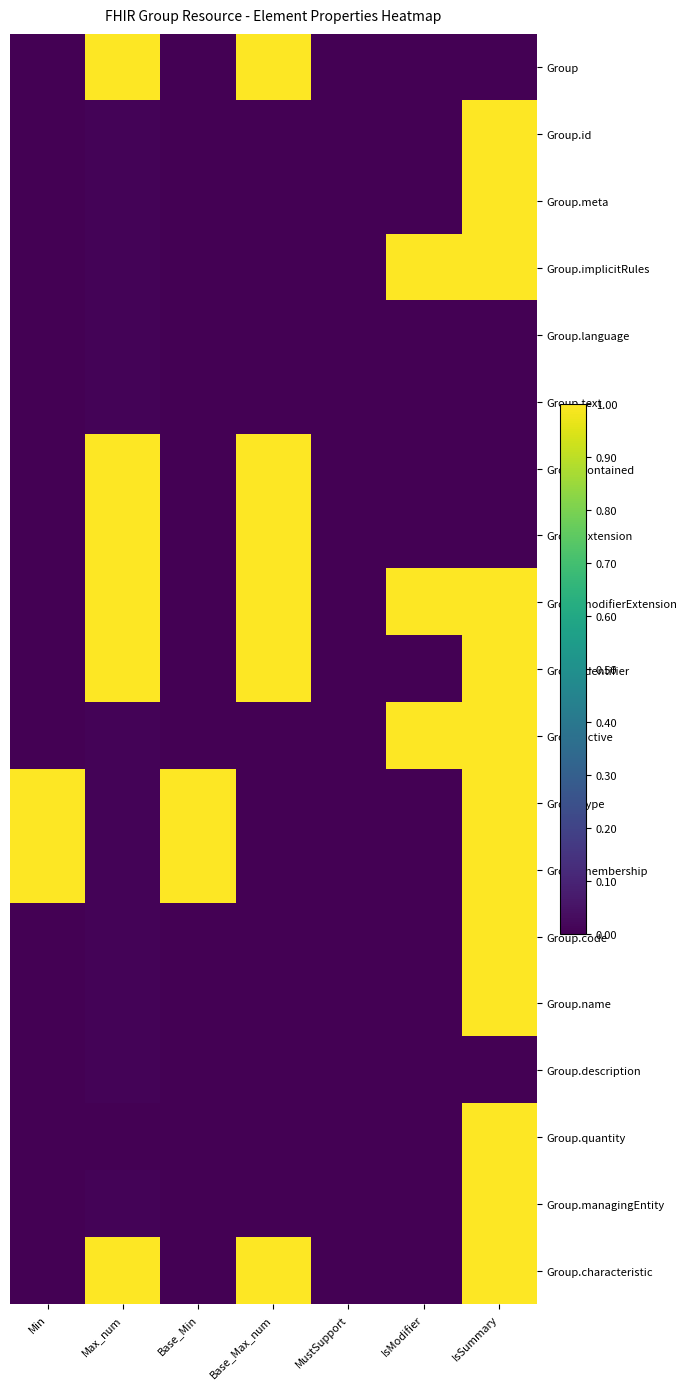

At which category does the chart reach its peak across all series?

Max_num